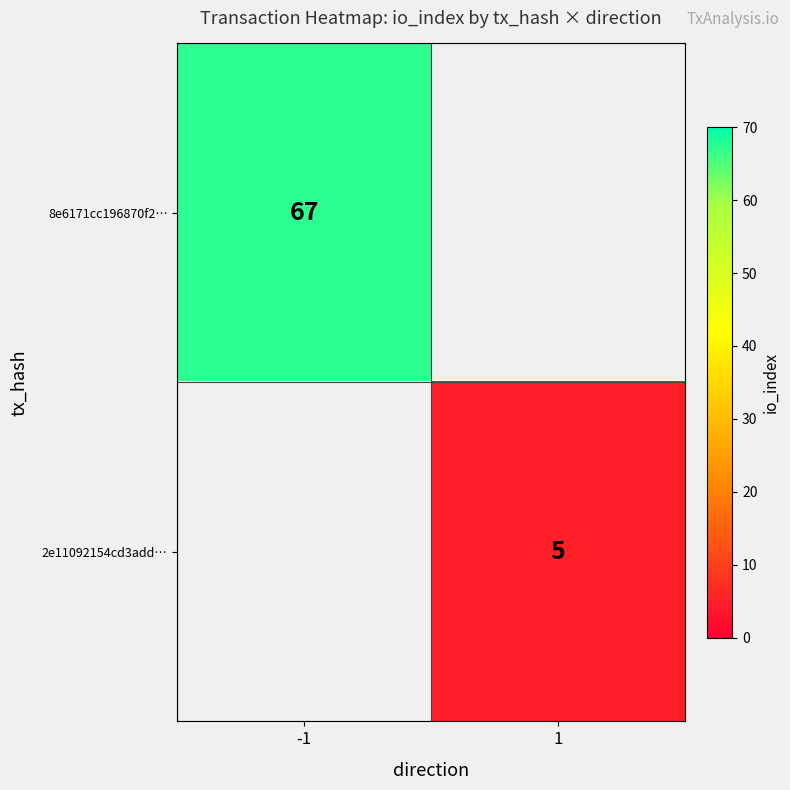

True or false: 2e11092154cd3add… has a value of 5 at 1.

True